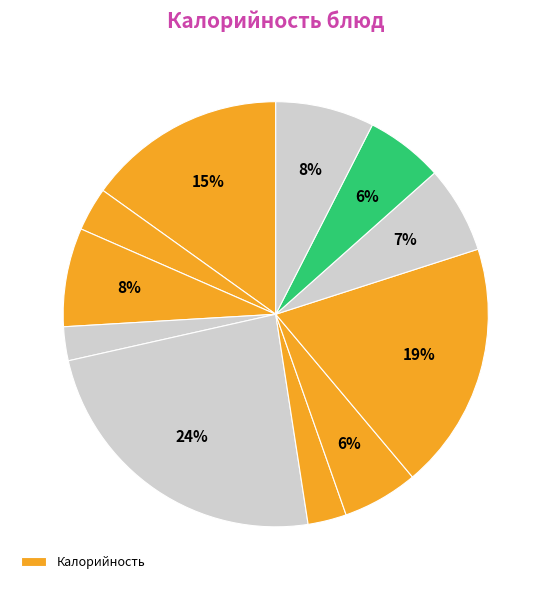

How many slices are in this pie chart?

11